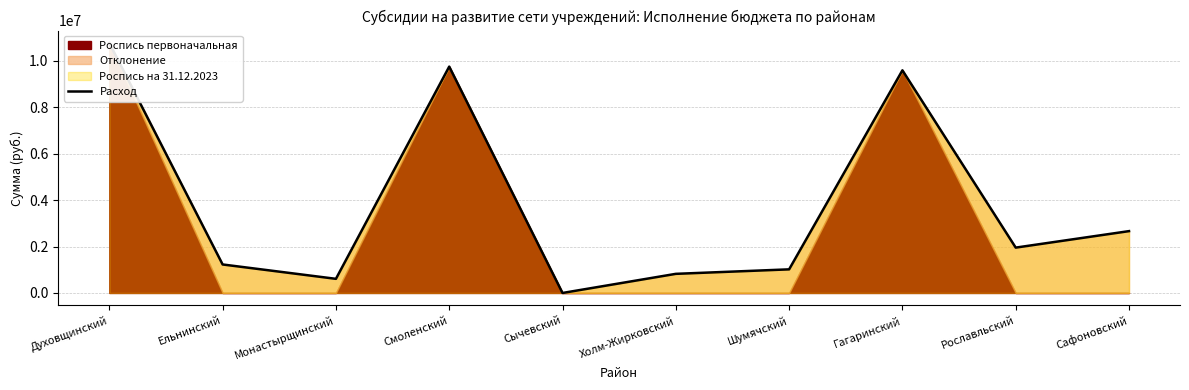

Reading left to right, transcribe all the data shown in this chart.

Духовщинский=10769155	Ельнинский=1227810	Монастырщинский=608900	Смоленский=9753132	Сычевский=0	Холм-Жирковский=823870	Шумячский=1017520	Гагаринский=9593253	Рославльский=1954040	Сафоновский=2664620